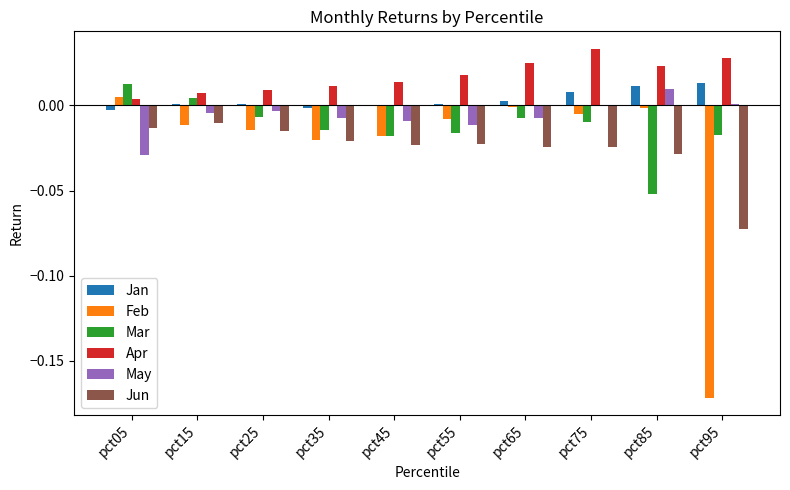

True or false: Feb has a value of 0.0 at pct05.

True